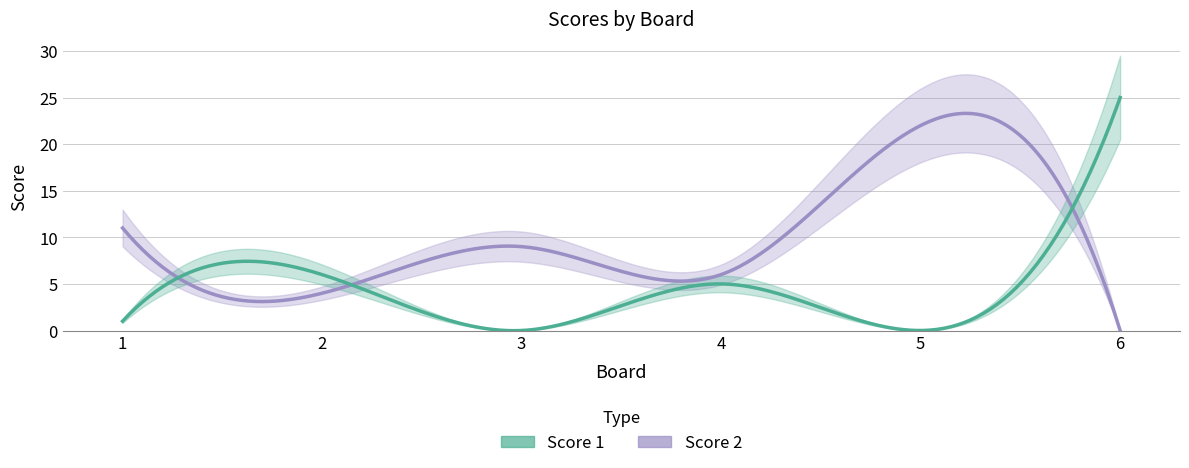

Reading left to right, extract all data points from this chart.

Score 1: 1=1	2=6	3=0	4=5	5=0	6=25
Score 2: 1=11	2=4	3=9	4=6	5=22	6=0